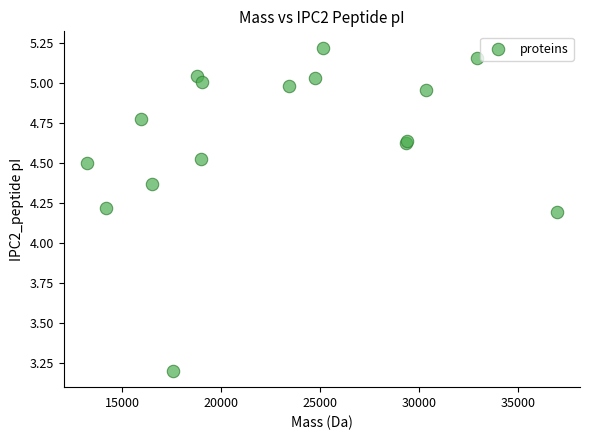

What Y value in the scatter plot is closest to 4?

4.2